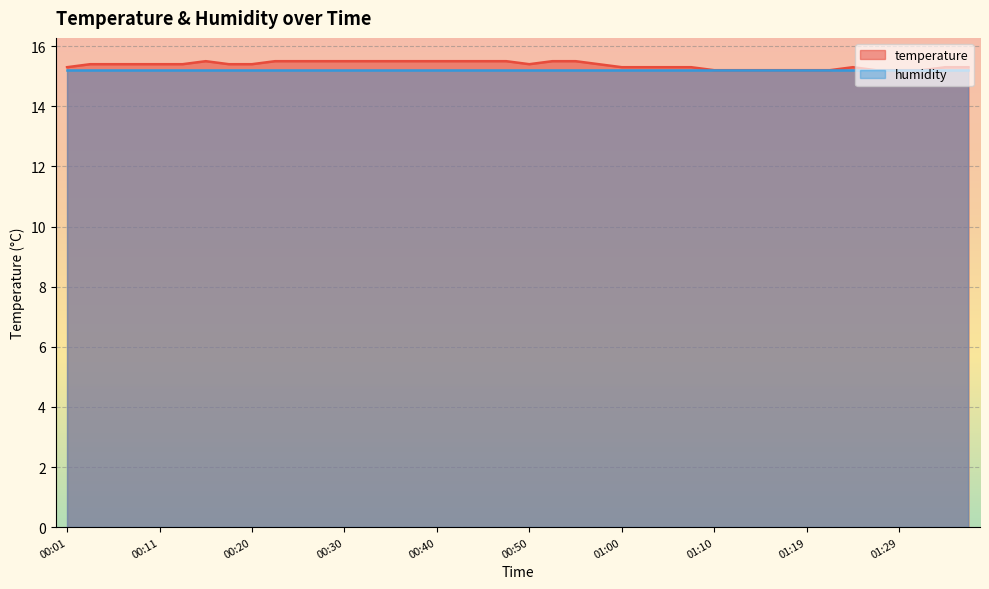

Is it true that the value at 00:01 is 15.3?

True